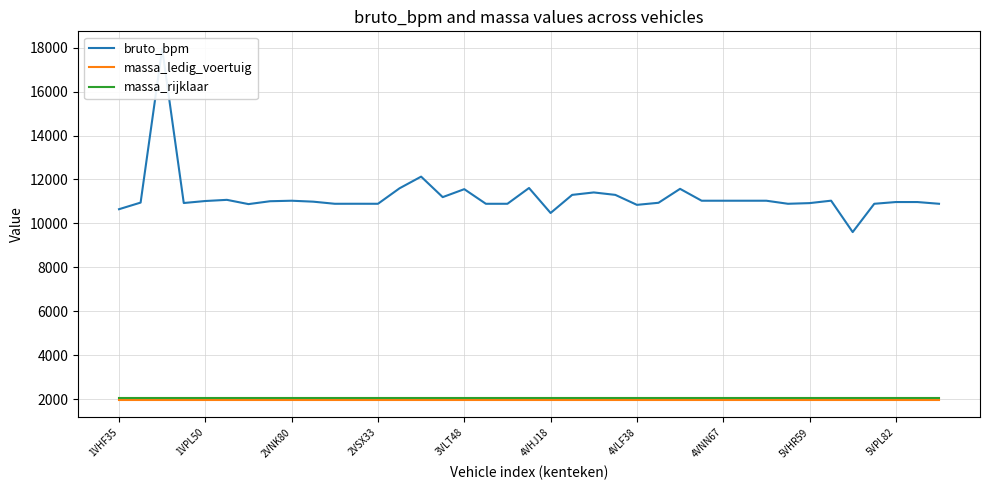

The value of massa_rijklaar at 3VLT48 is 2065. True or false?

True